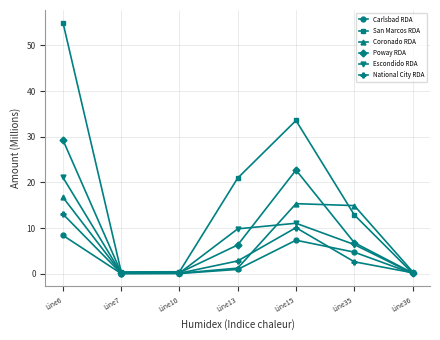

True or false: Poway RDA has more than 0 points higher than both neighbors.

True